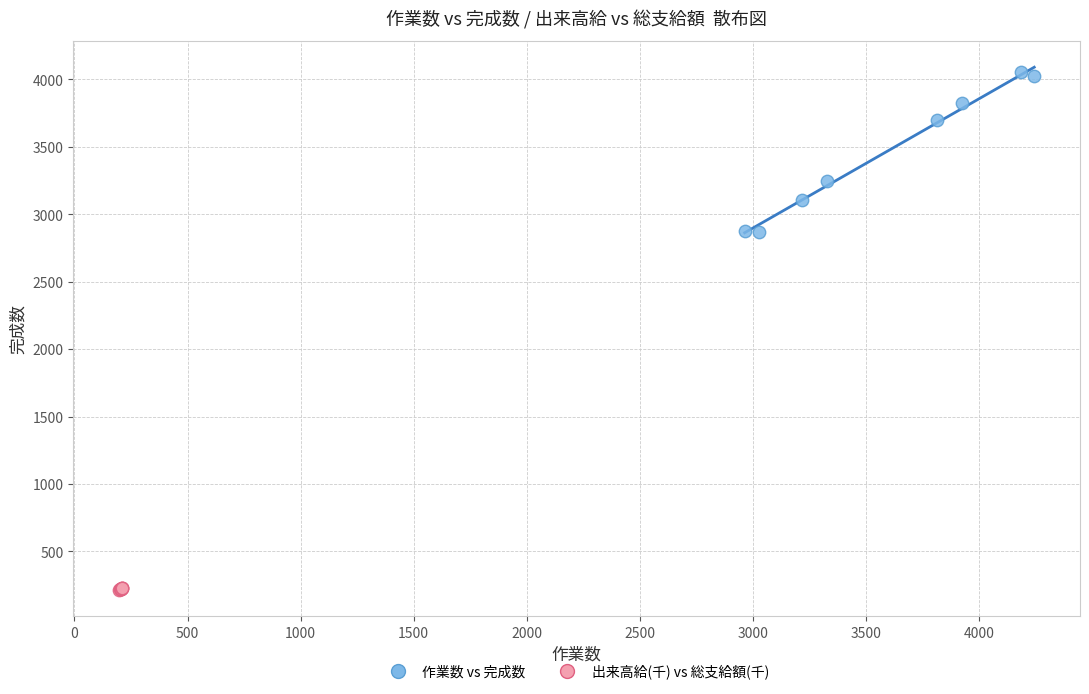

Which series reaches the maximum Y coordinate?

作業数 vs 完成数